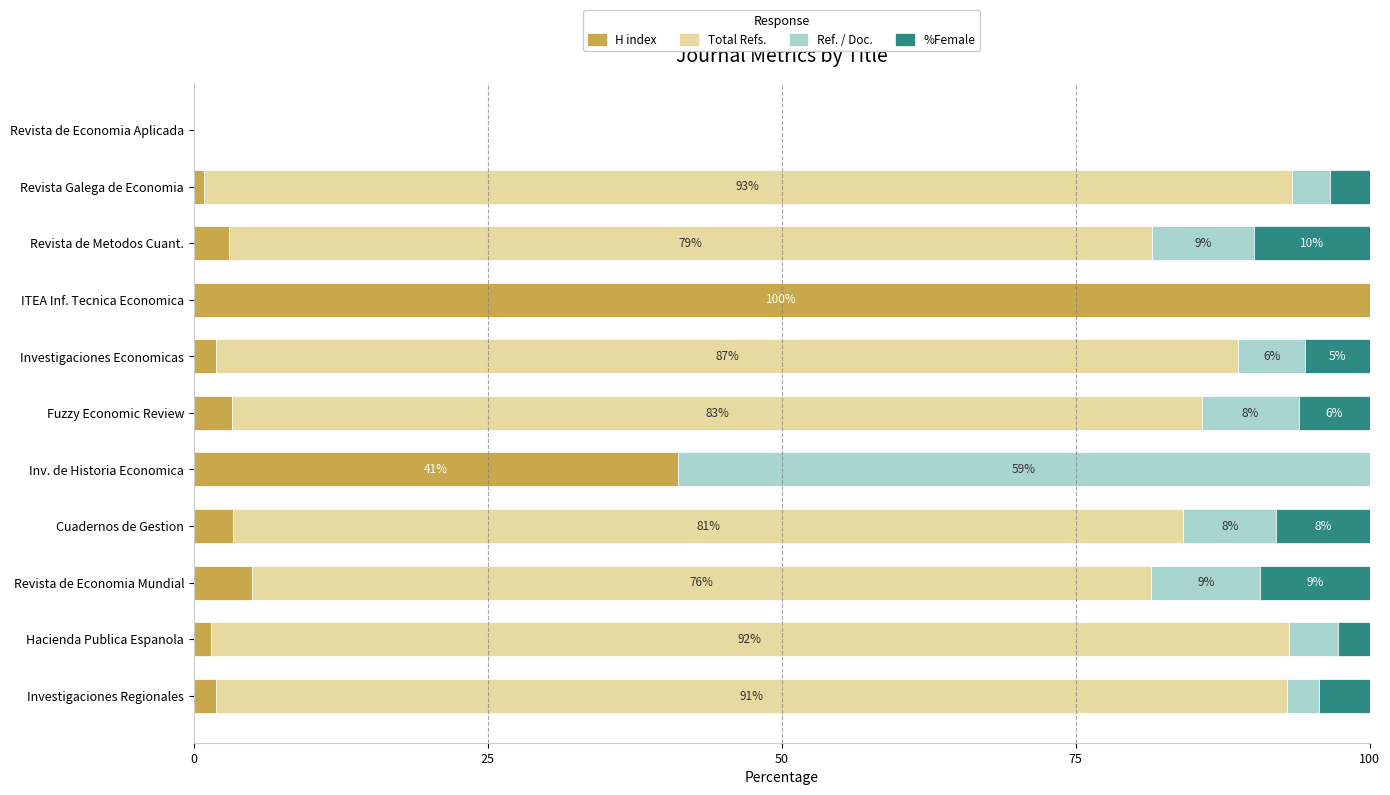

What is the average value of the H index series?

14.7